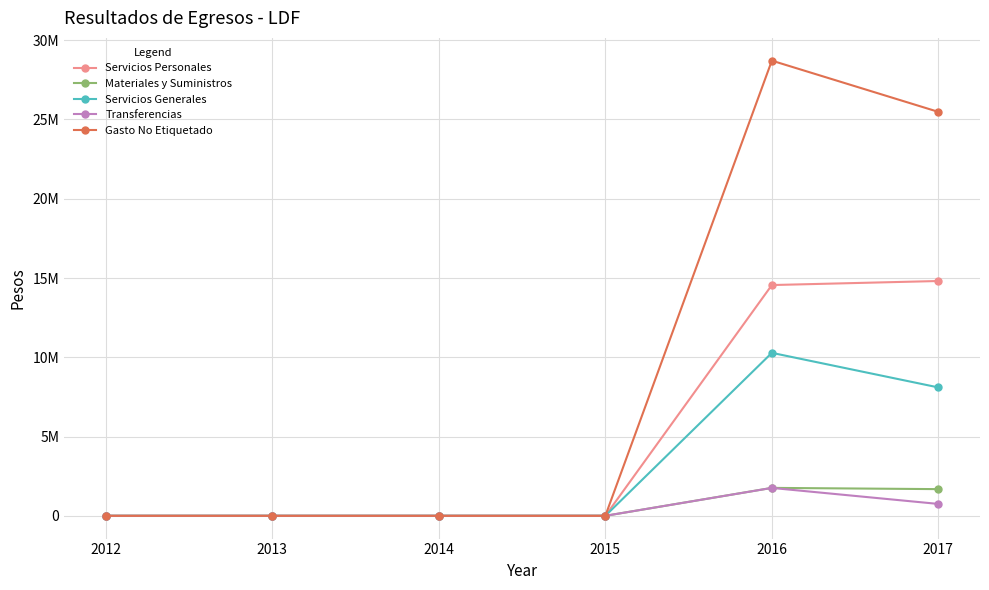

Count the Transferencias values in the range 0 to 750000.

5